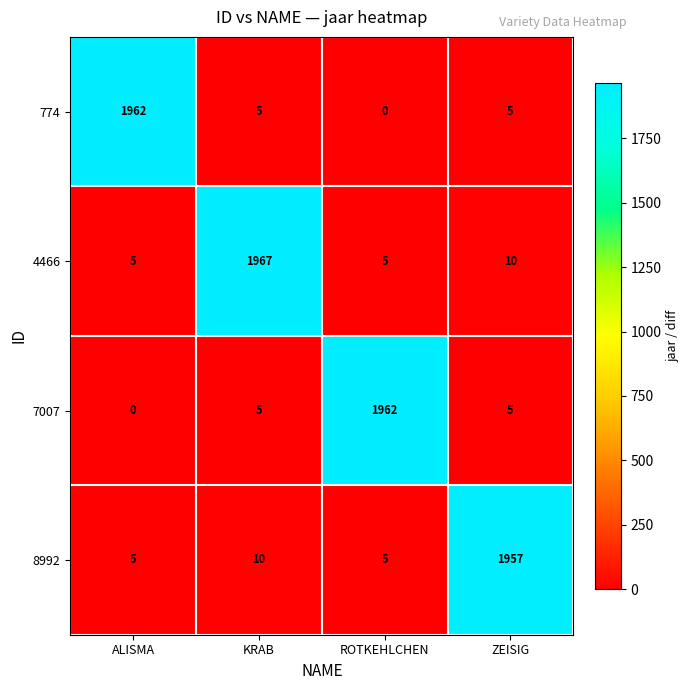

Which series has the largest total across all categories?

4466